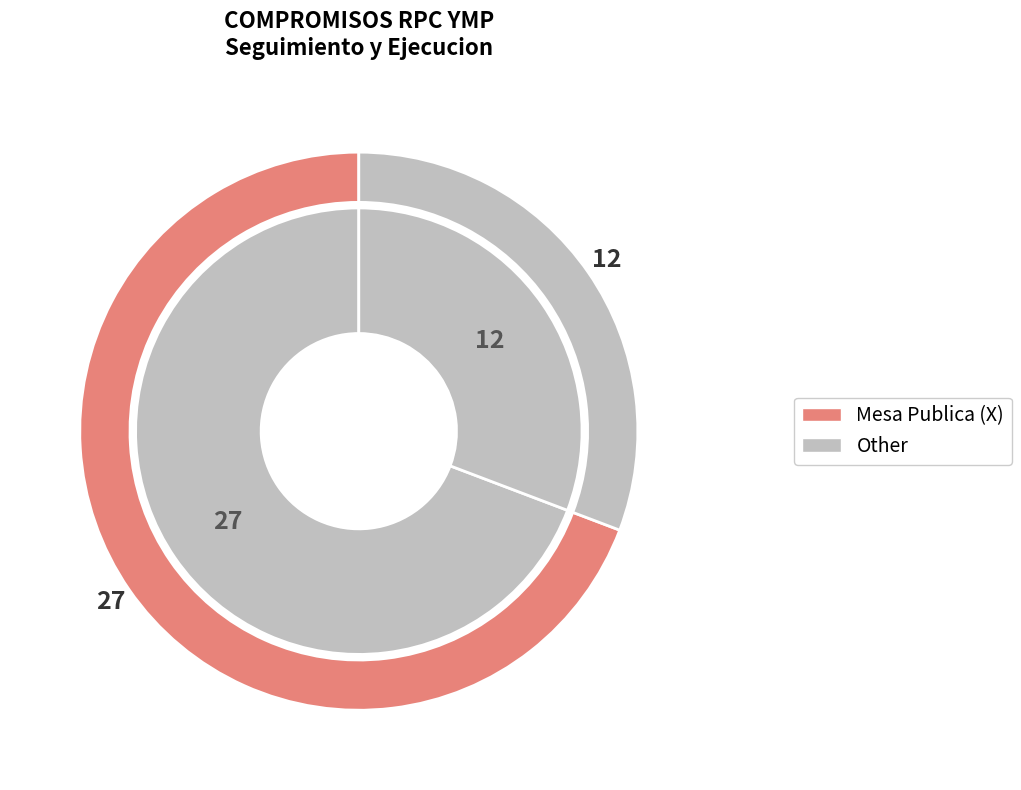

Does 7 represent more than half of the total?

No